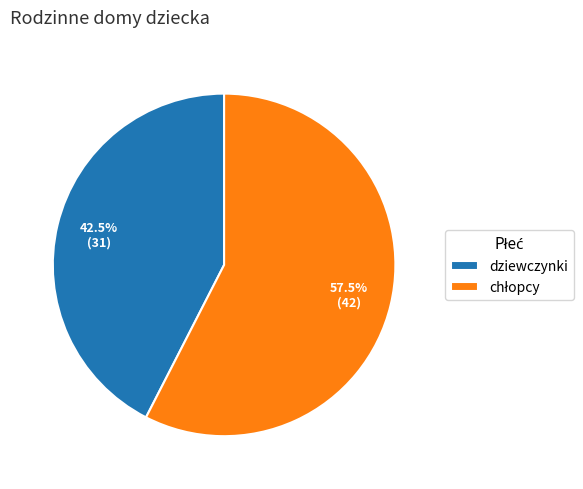

Which slice is the smallest?

dziewczynki